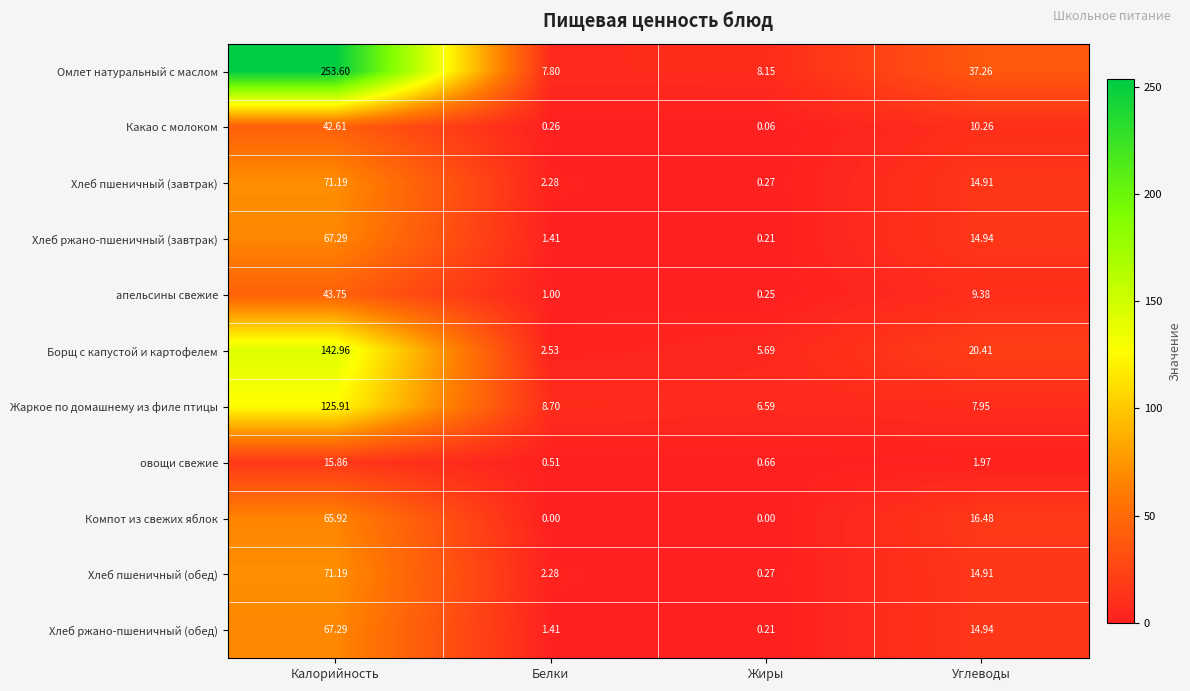

What is the total value across all series at Жиры?

22.4